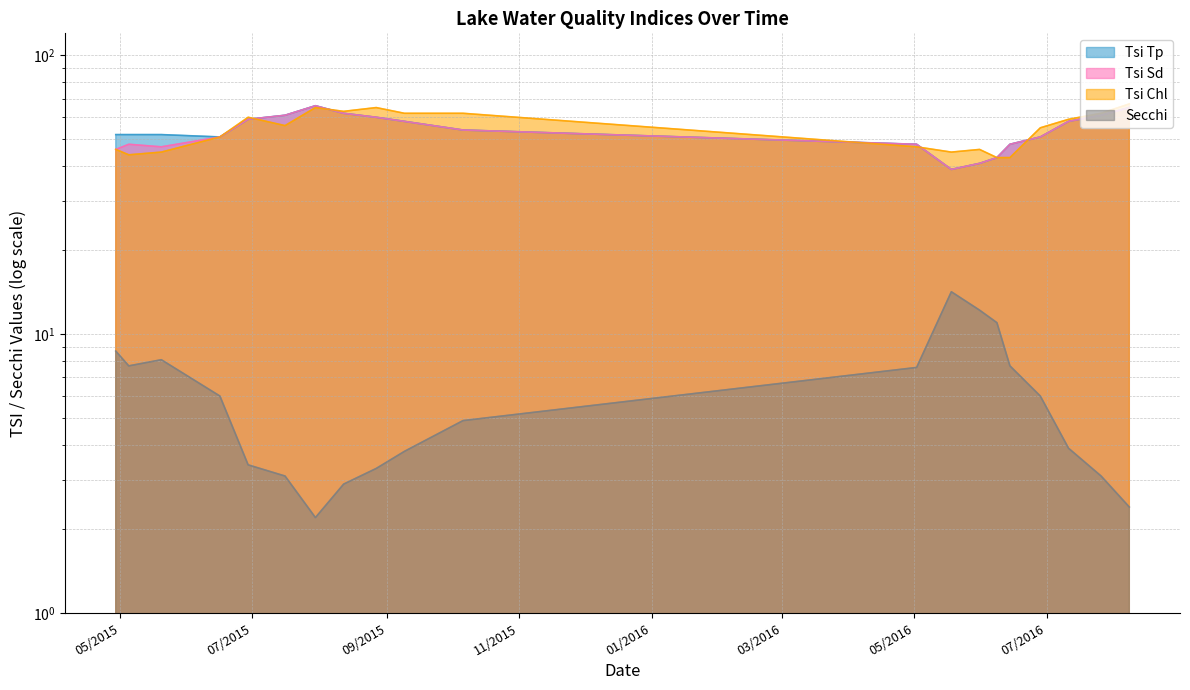

At which label does Tsi Sd reach its peak?

07/30/2015